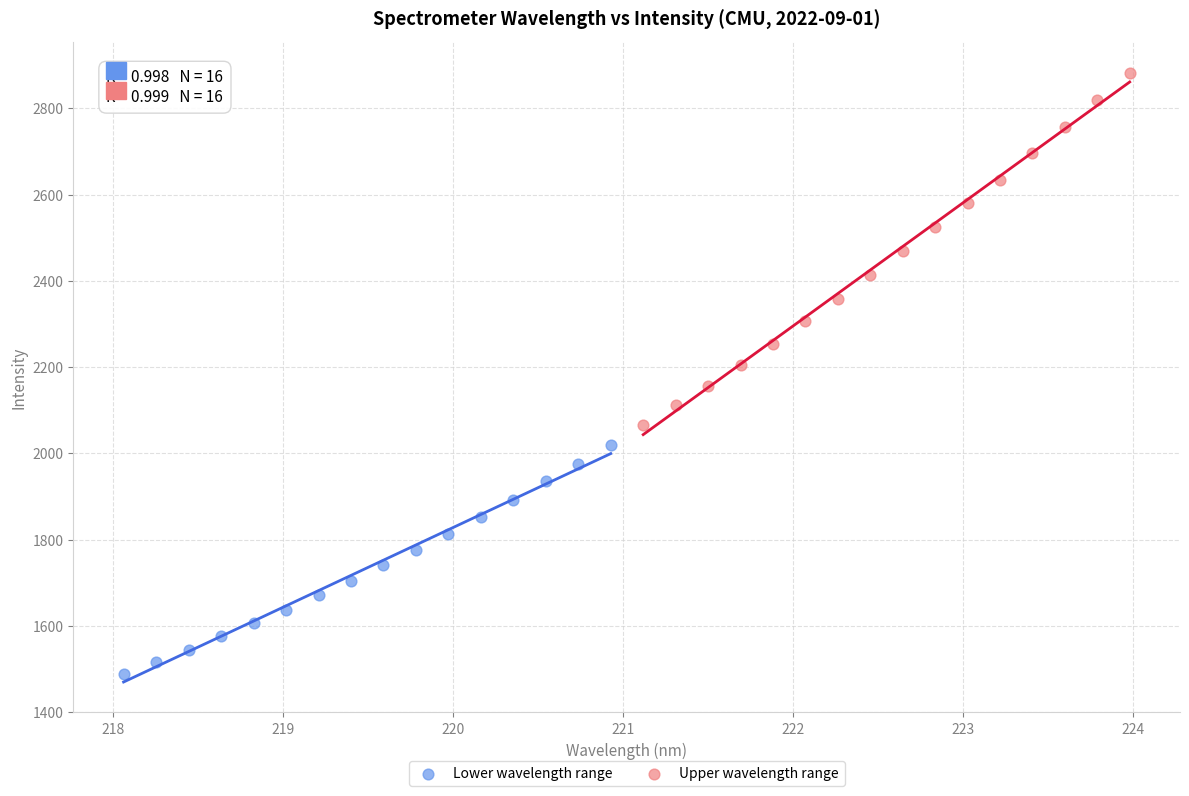

Which series contains the highest Y value?

Upper wavelength range